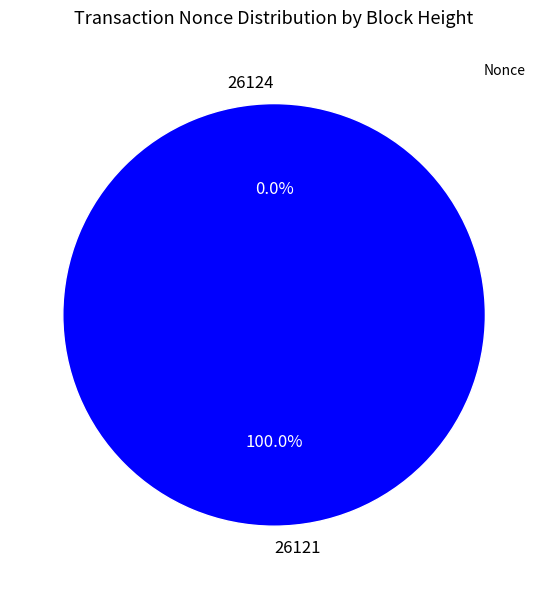

Is there any slice that represents more than half of the pie?

Yes